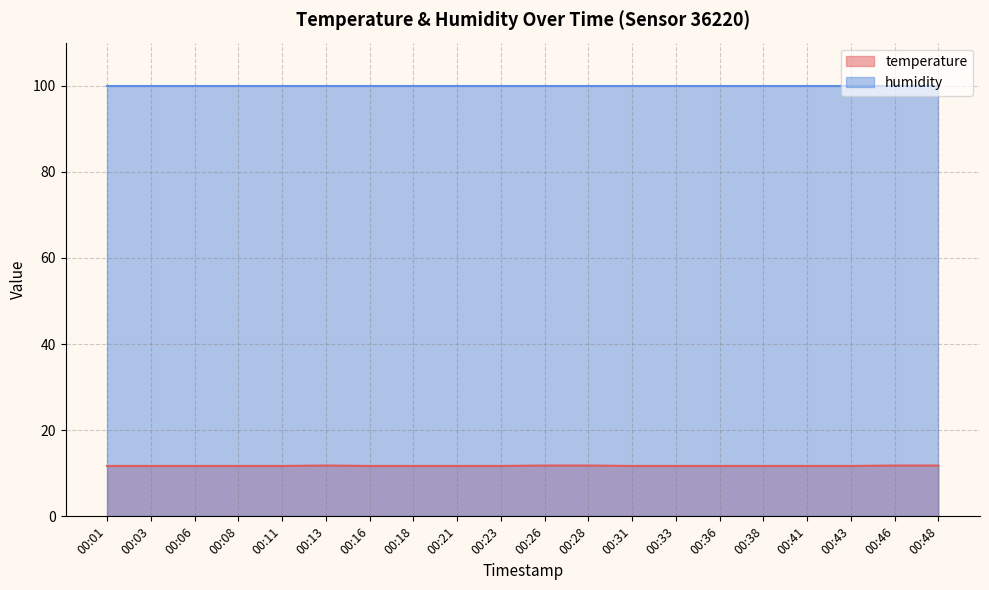

List the labels in order of value, smallest first.

00:01, 00:03, 00:06, 00:08, 00:11, 00:16, 00:18, 00:21, 00:23, 00:31, 00:33, 00:36, 00:38, 00:41, 00:43, 00:13, 00:26, 00:28, 00:46, 00:48